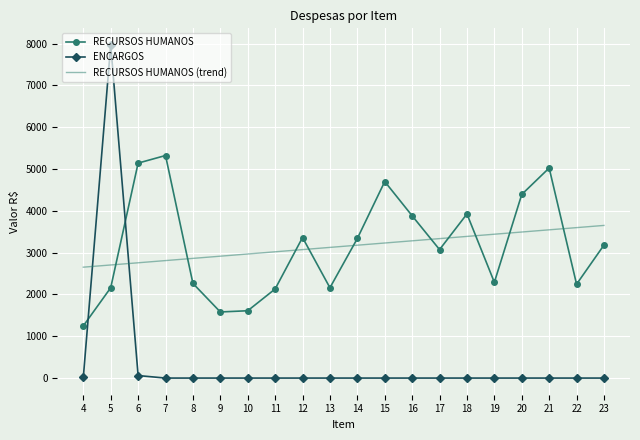

What is the highest value of the RECURSOS HUMANOS (trend) series?

3650.6